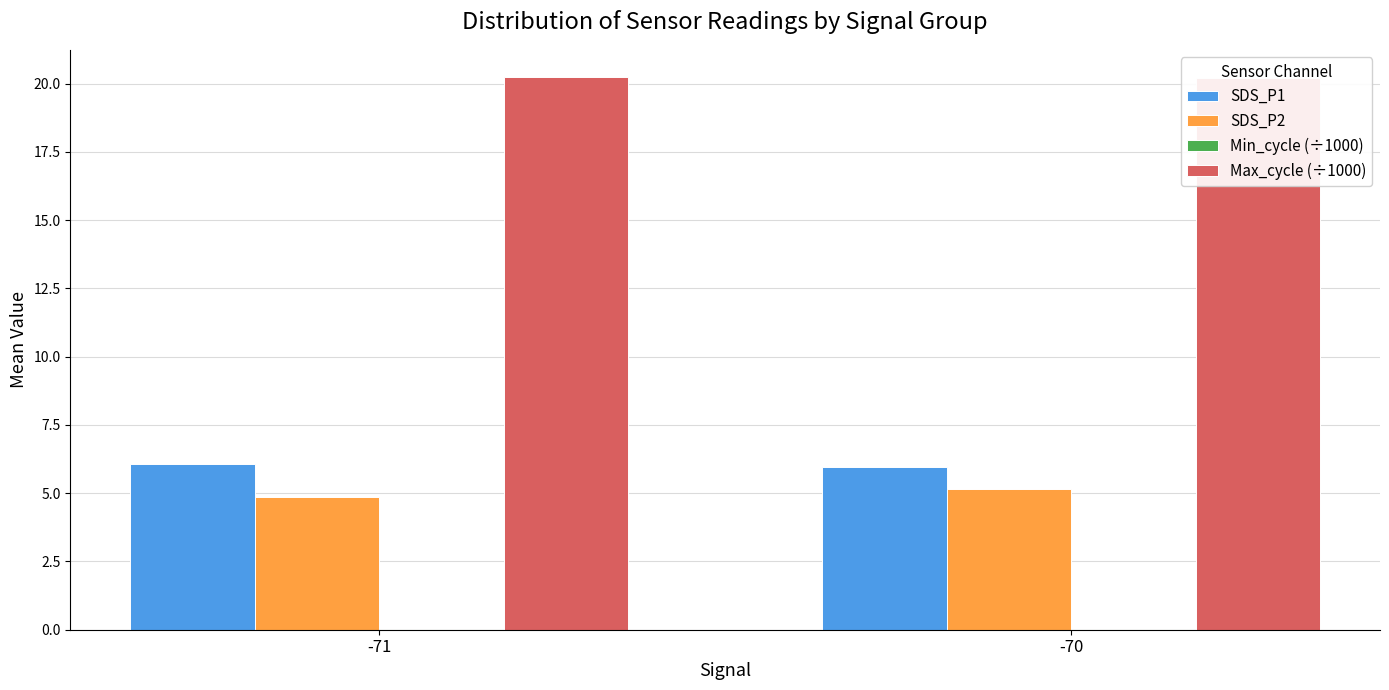

What is the value of the SDS_P1 bar at the 1st from the left?

6.1